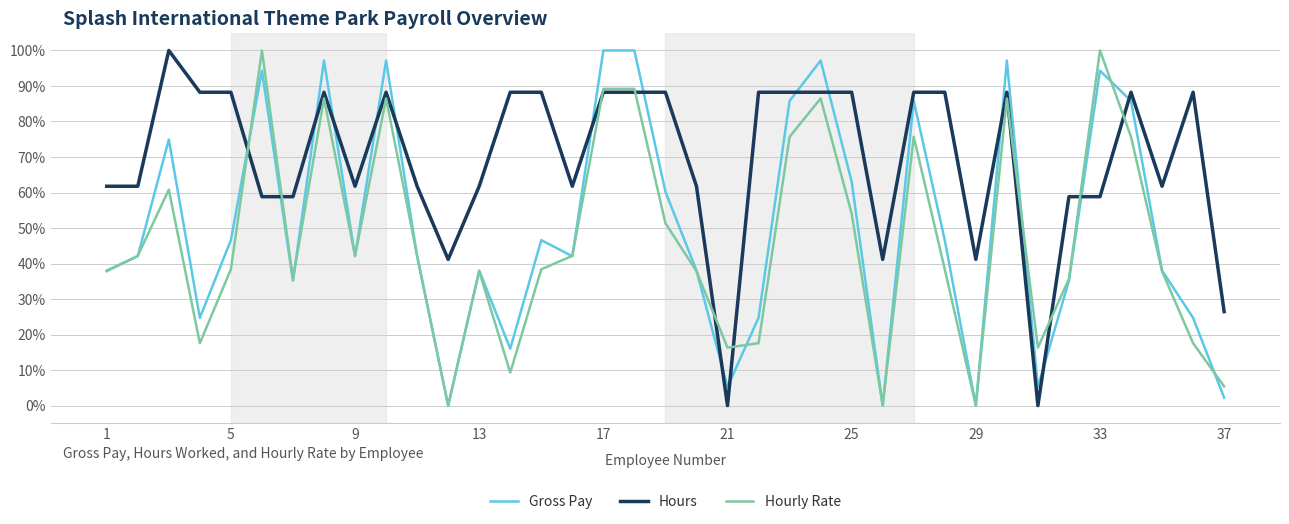

Reading right to left, transcribe all the data shown in this chart.

Gross Pay: 2.2	24.7	38.0	85.8	94.3	35.2	5.3	97.2	0.0	46.6	85.8	0.0	63.1	97.2	85.8	24.7	5.3	38.0	60.2	100.0	100.0	42.1	46.6	16.0	38.0	0.0	42.1	97.2	42.1	97.2	35.2	94.3	46.6	24.7	74.9	42.1	38.0
Hours: 26.5	88.2	61.8	88.2	58.8	58.8	0.0	88.2	41.2	88.2	88.2	41.2	88.2	88.2	88.2	88.2	0.0	61.8	88.2	88.2	88.2	61.8	88.2	88.2	61.8	41.2	61.8	88.2	61.8	88.2	58.8	58.8	88.2	88.2	100.0	61.8	61.8
Hourly Rate: 5.4	17.6	37.8	75.7	100.0	35.7	16.3	86.5	0.0	38.4	75.7	0.0	54.1	86.5	75.7	17.6	16.3	37.8	51.4	89.2	89.2	42.2	38.4	9.3	37.8	0.0	42.2	86.5	42.2	86.5	35.7	100.0	38.4	17.6	60.8	42.2	37.8